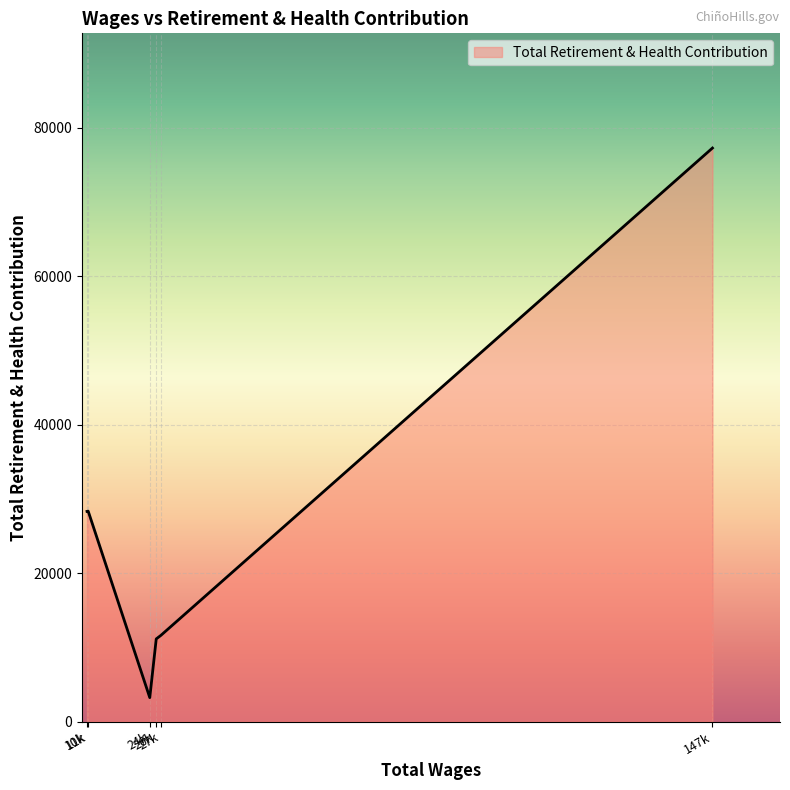

What is the average value?

26650